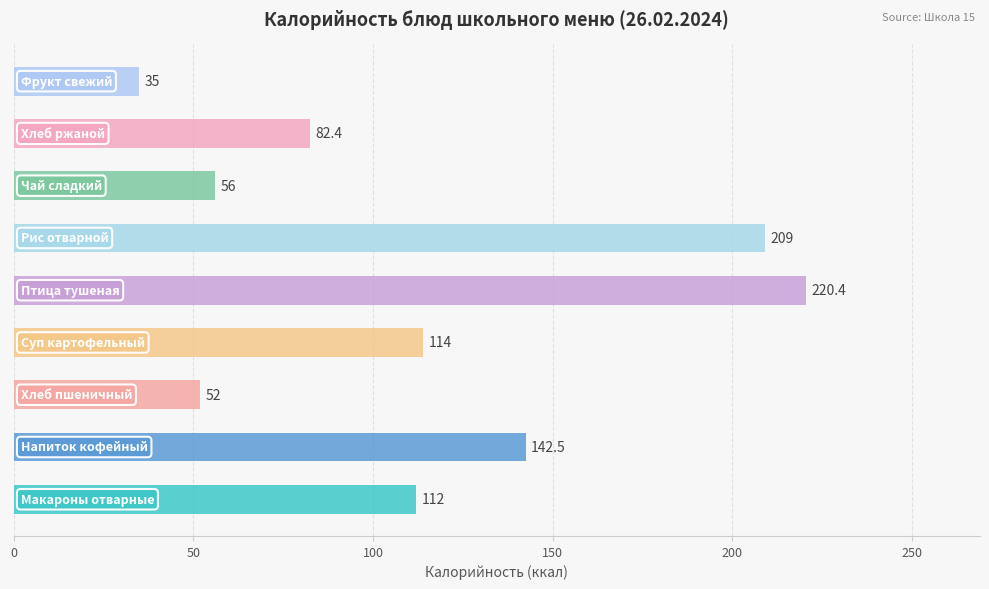

What is the smallest value displayed?

35.0